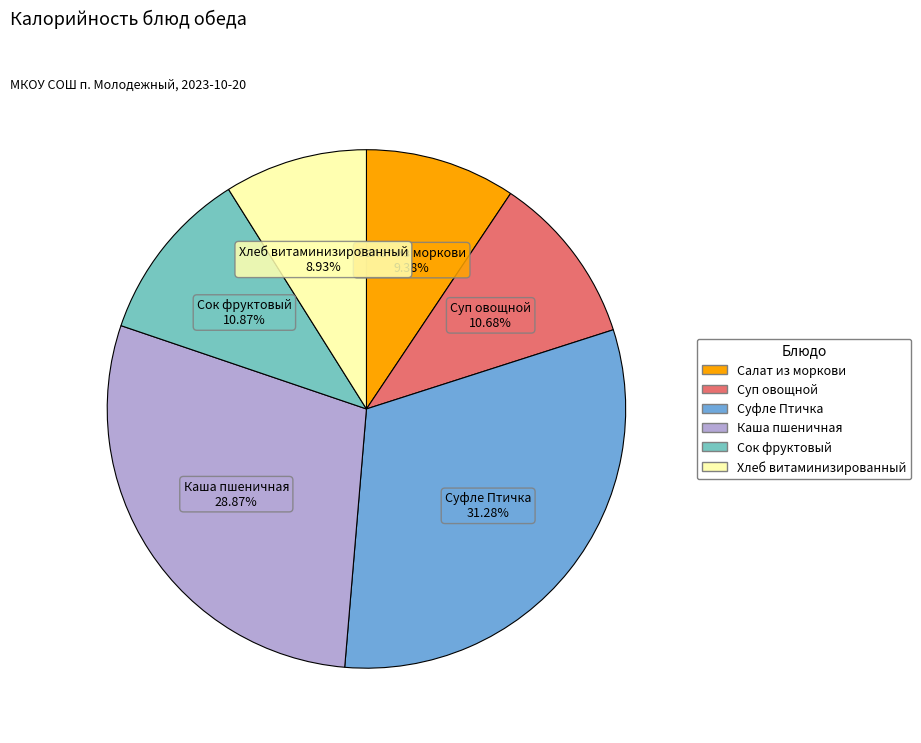

Does any single category account for the majority?

No